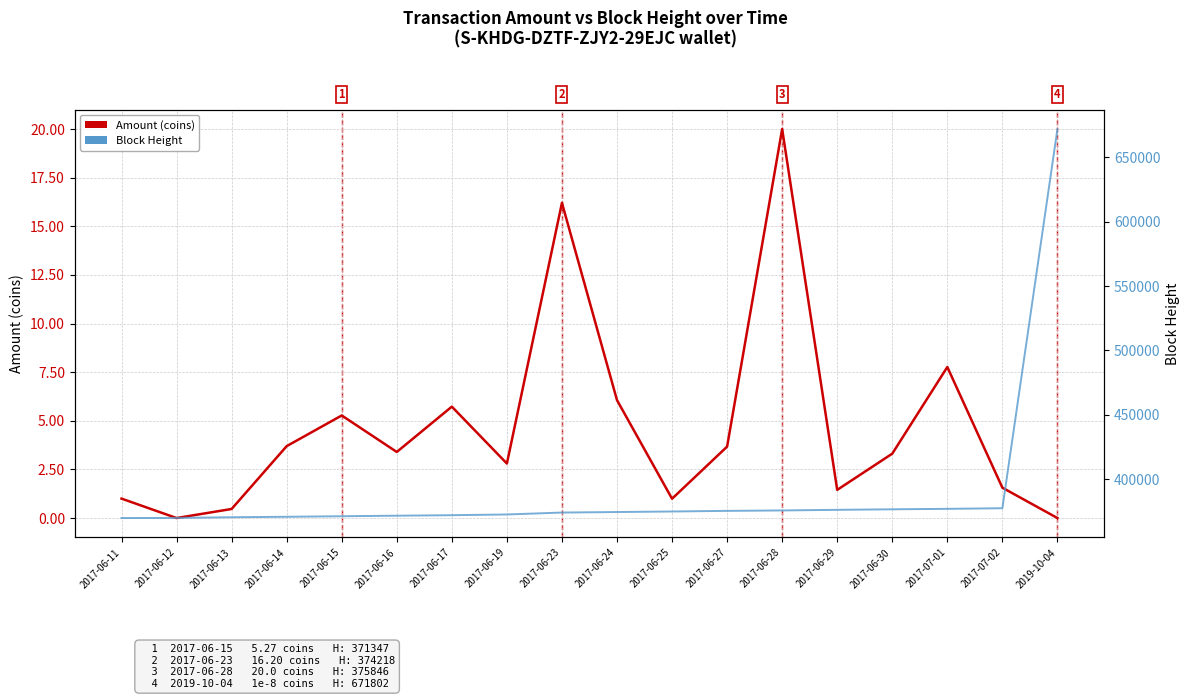

At how many categories does at least one series exceed 138080?

18